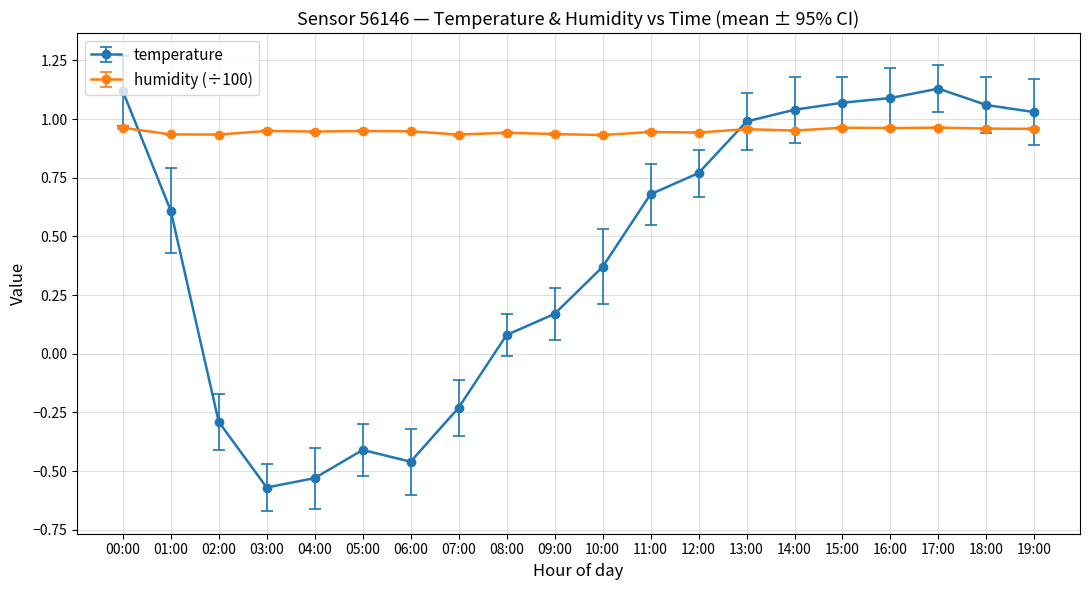

True or false: temperature has a value of 1.1 at 16:00.

True